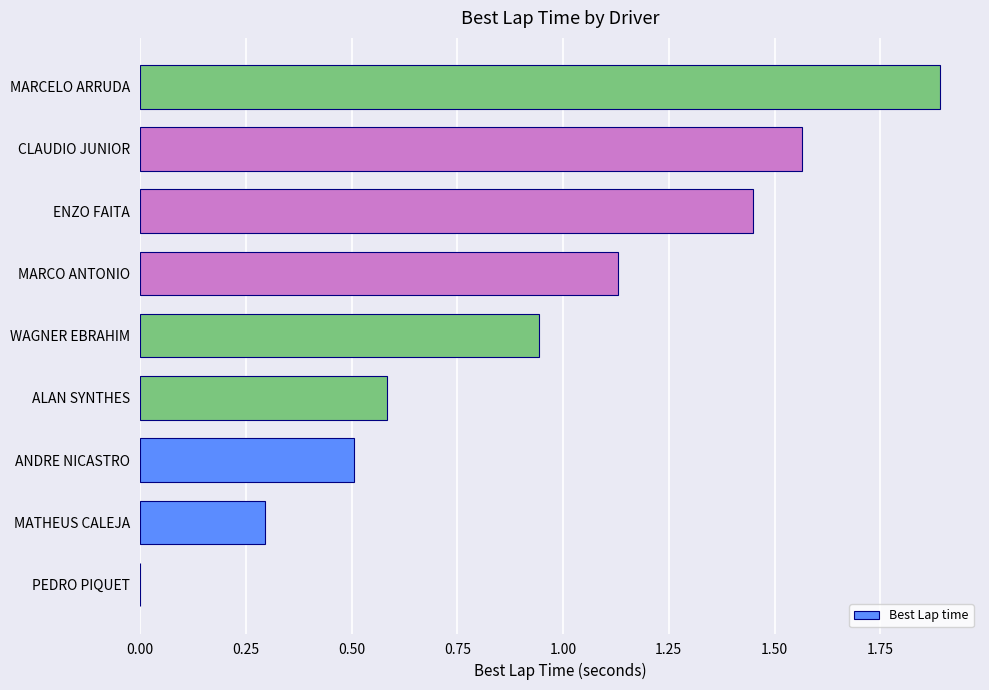

What is the change in value from ALAN SYNTHES to CLAUDIO JUNIOR?

+1.0